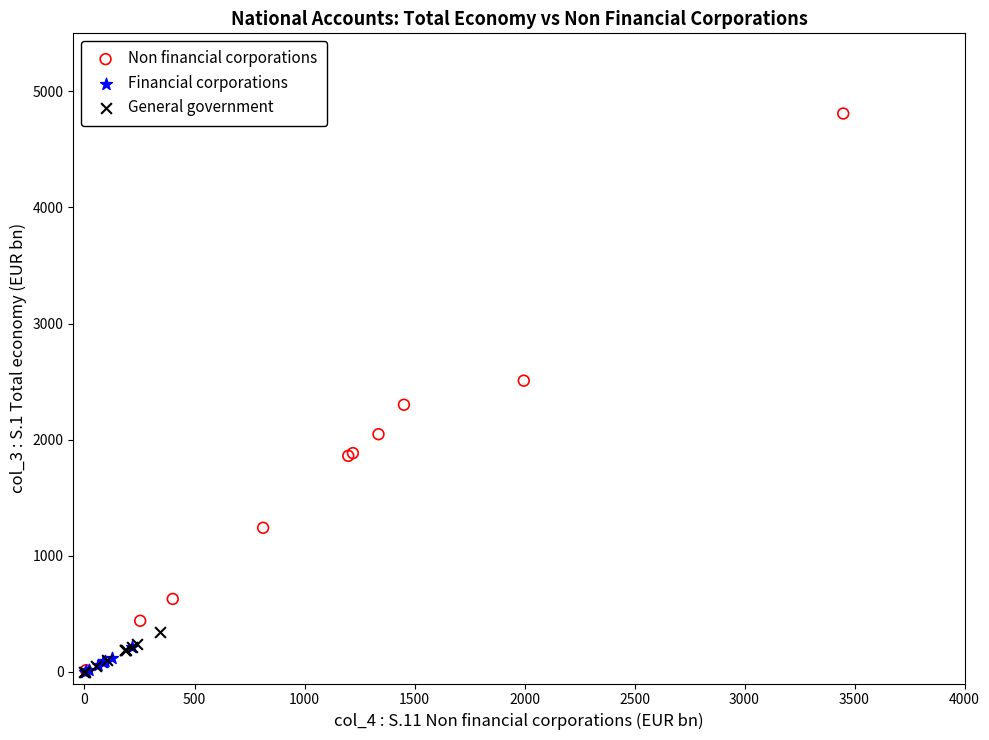

Which series has the widest spread of Y values?

Non financial corporations